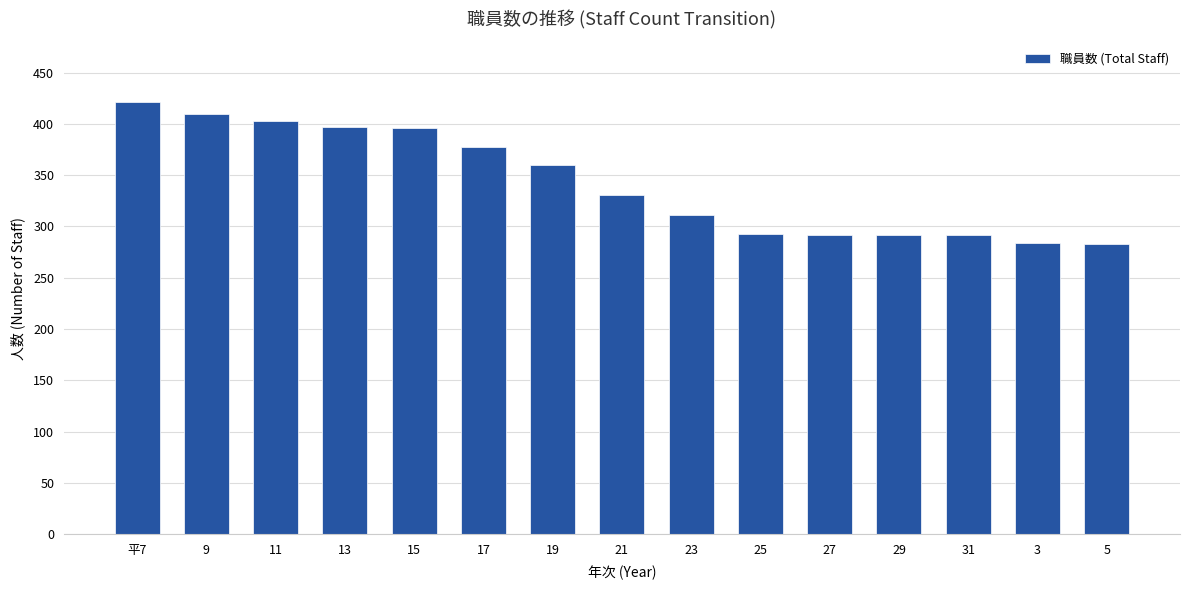

What is the label of the 4th bar from the right?

29